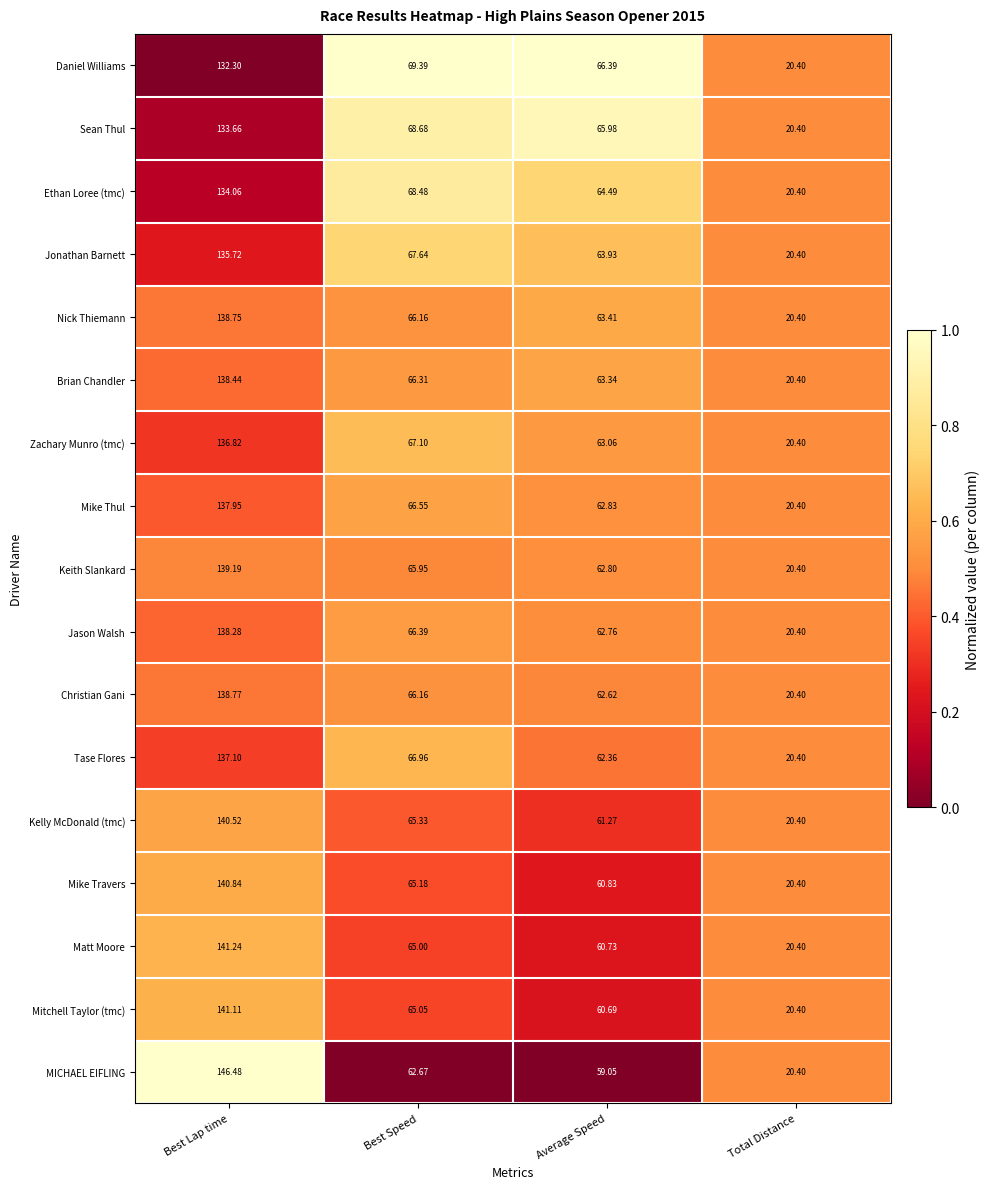

Rank the categories by Keith Slankard value from highest to lowest.

Best Lap time, Best Speed, Average Speed, Total Distance